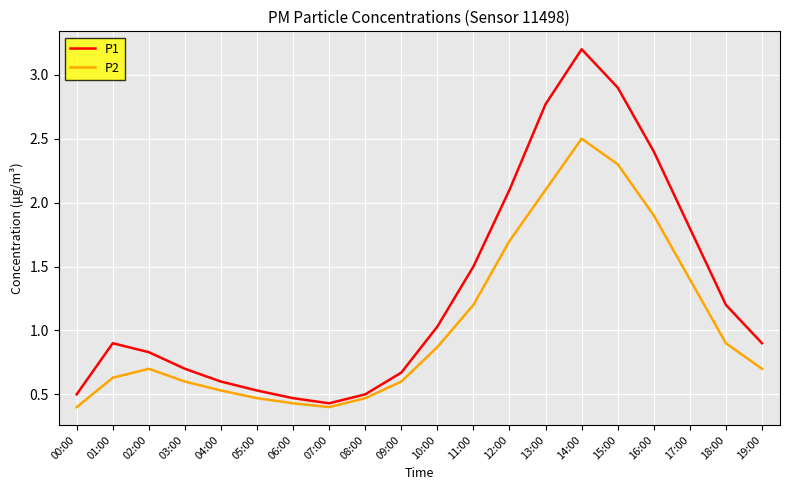

Reading left to right, extract all data points from this chart.

P1: 0.5	0.9	0.8	0.7	0.6	0.5	0.5	0.4	0.5	0.7	1.0	1.5	2.1	2.8	3.2	2.9	2.4	1.8	1.2	0.9
P2: 0.4	0.6	0.7	0.6	0.5	0.5	0.4	0.4	0.5	0.6	0.9	1.2	1.7	2.1	2.5	2.3	1.9	1.4	0.9	0.7